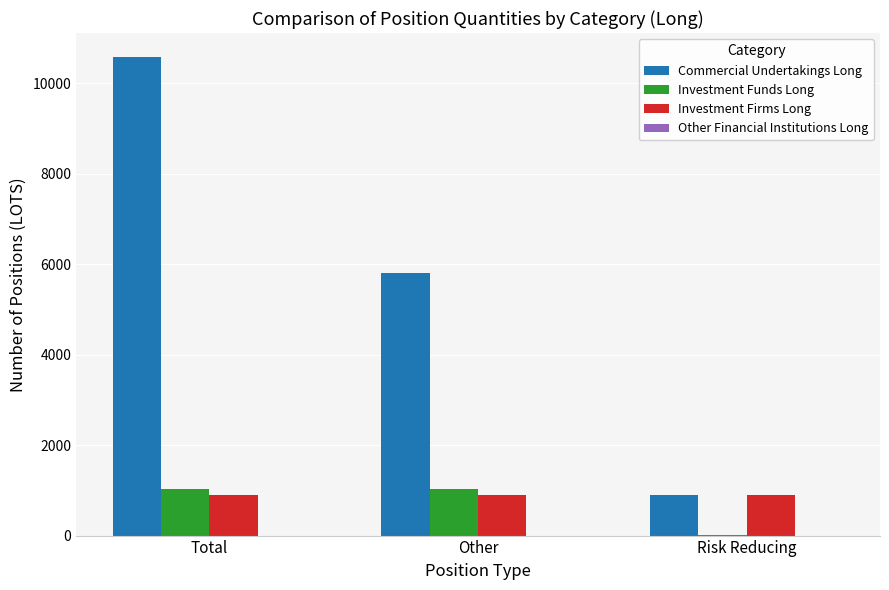

Is the value of Commercial Undertakings Long at Other greater than the value of Investment Funds Long at Total?

Yes